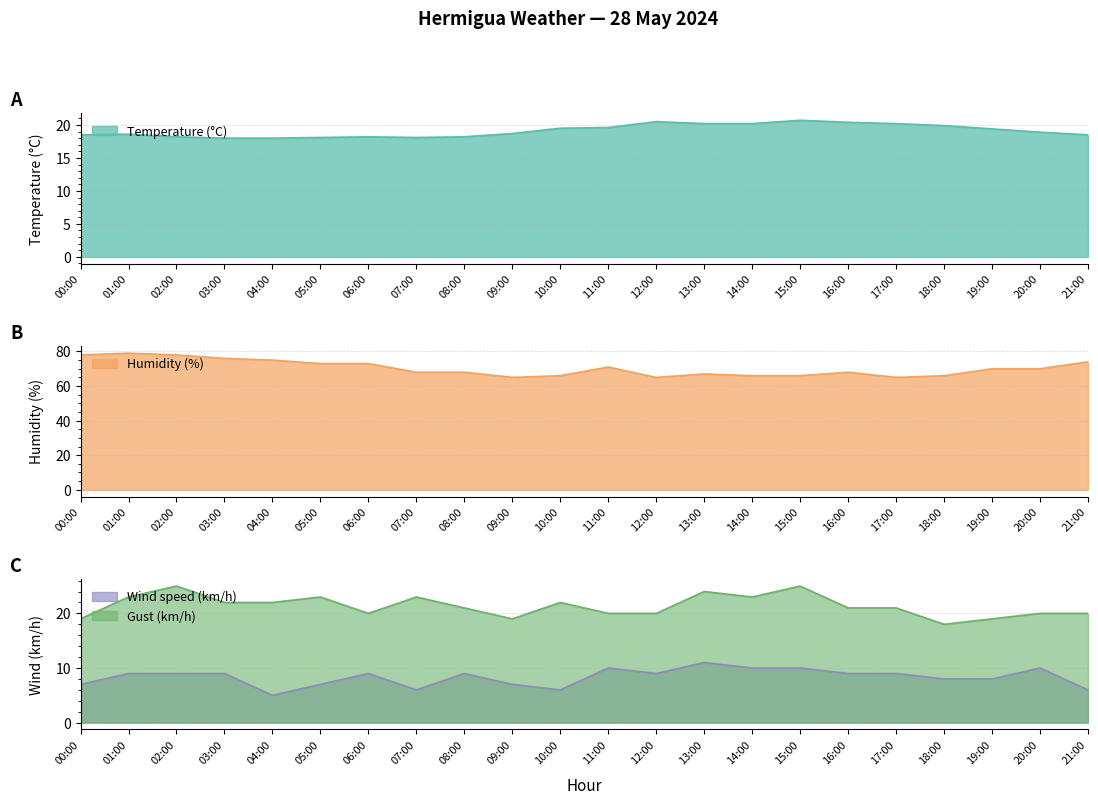

What value does the Humidity (%) series have at 06:00?

73